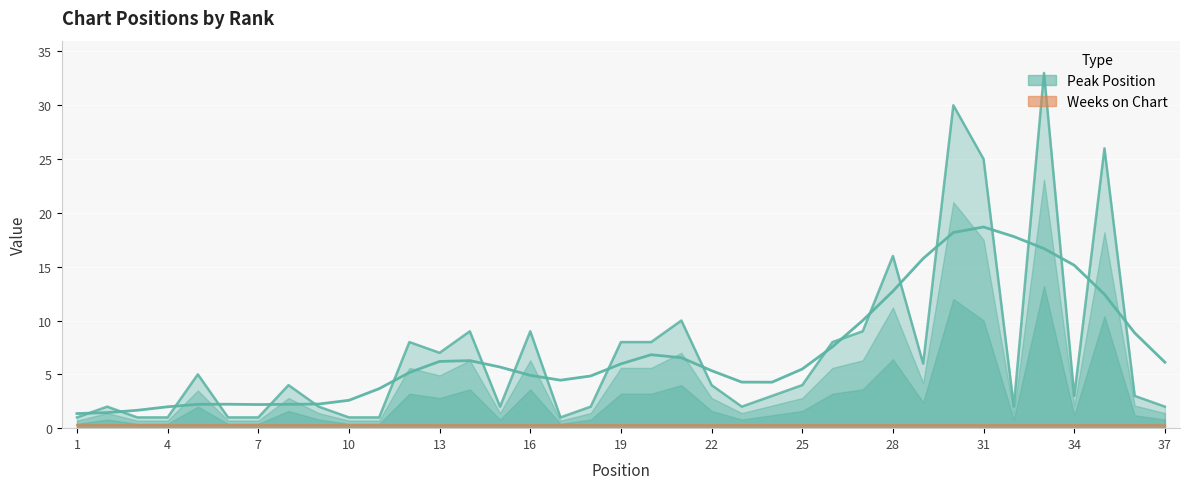

Reading left to right, extract all data points from this chart.

1	2	1	1	5	1	1	4	2	1	1	8	7	9	2	9	1	2	8	8	10	4	2	3	4	8	9	16	6	30	25	2	33	3	26	3	2